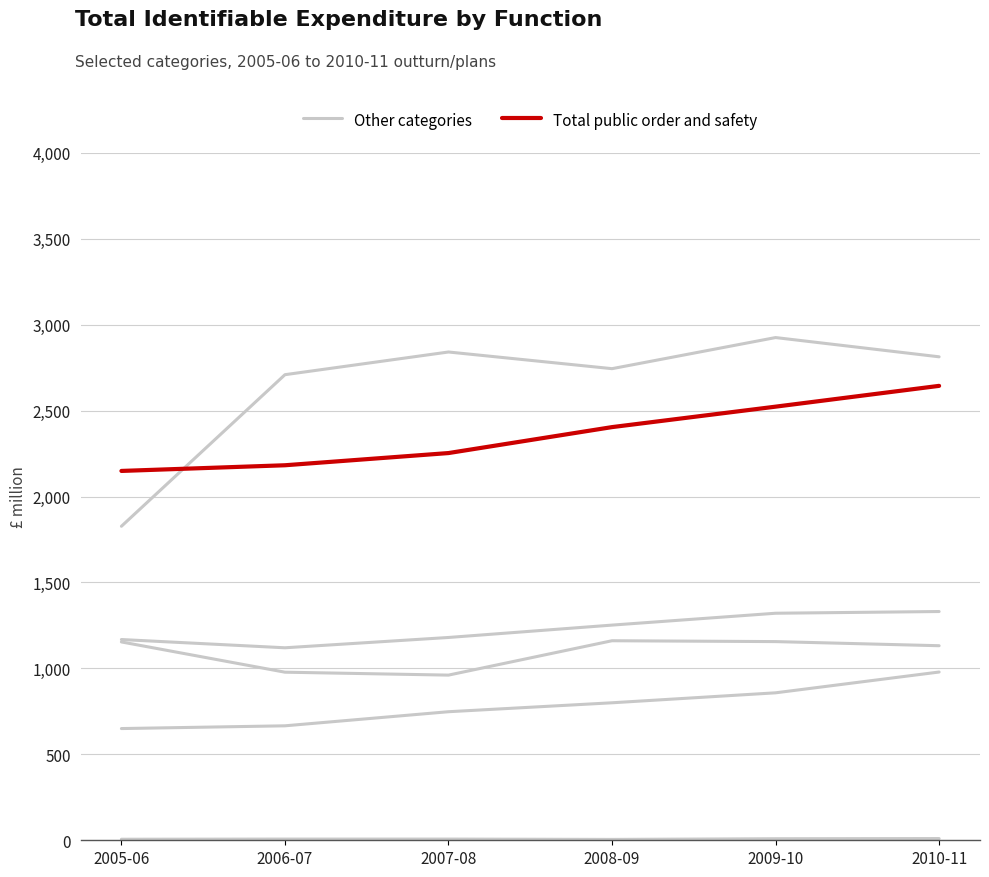

True or false: Other categories and Total public order and safety cross at least once.

False